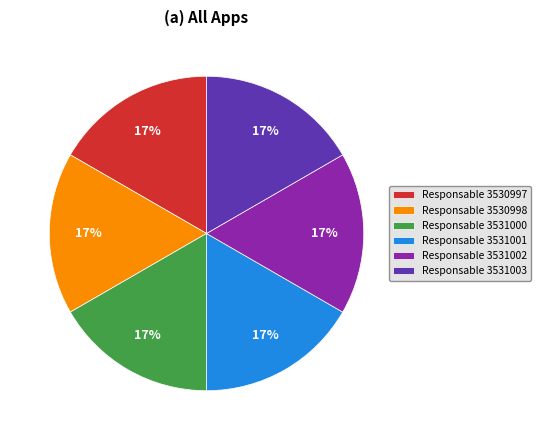

Count the number of slices in the pie.

6